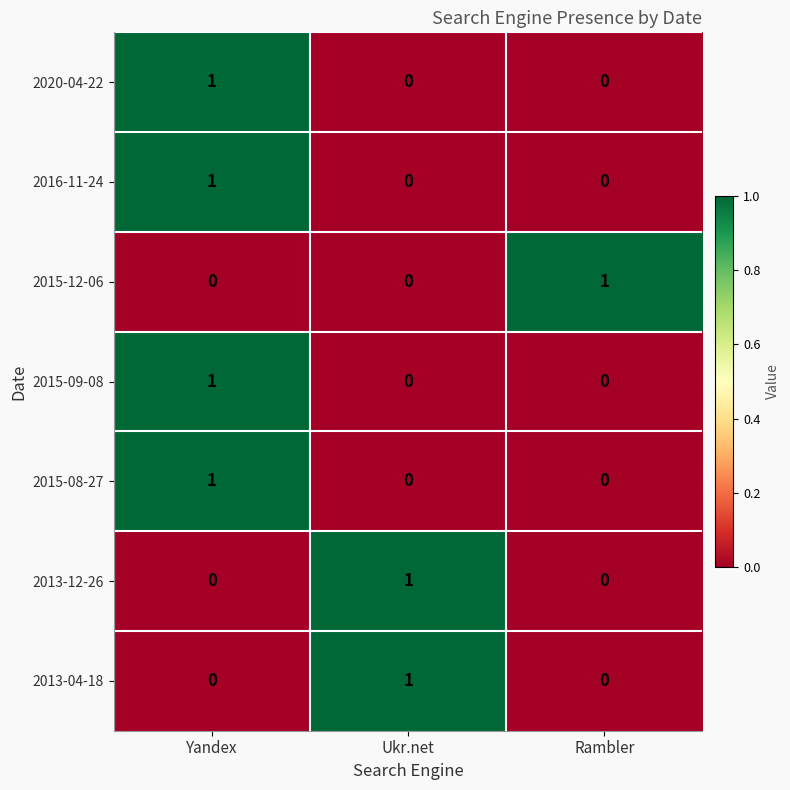

True or false: 2020-04-22 has a value of -1 at Ukr.net.

False